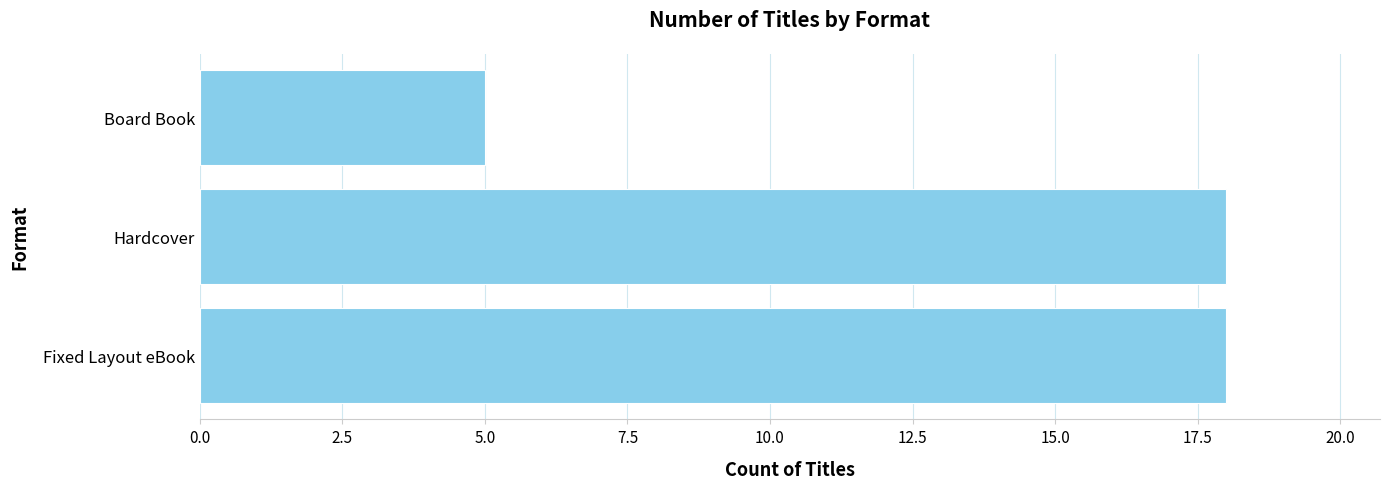

What is the change in value from Fixed Layout eBook to Board Book?

-13